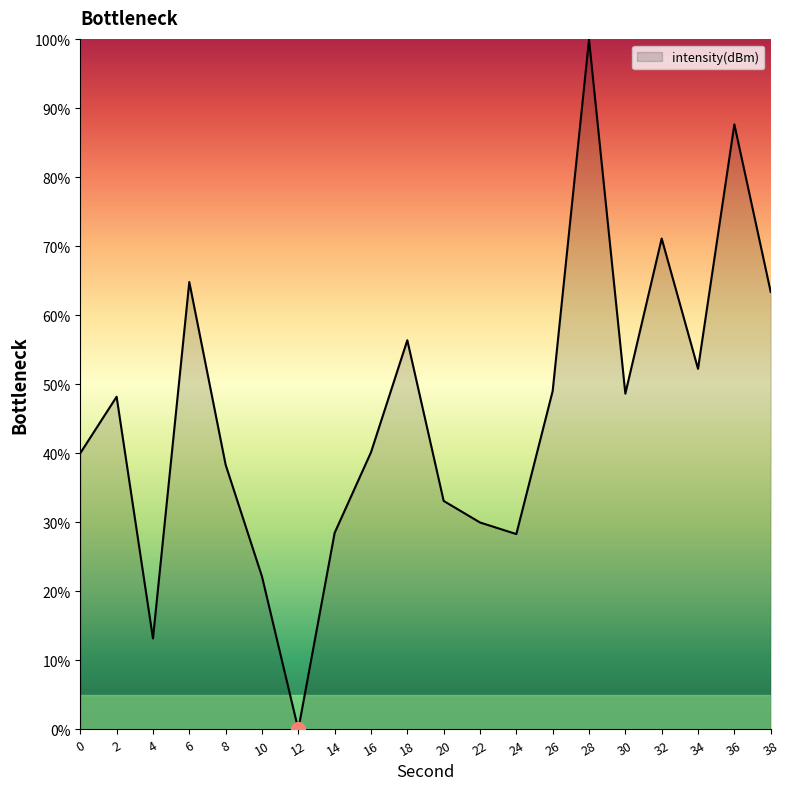

At which category does the chart reach its minimum across all series?

12